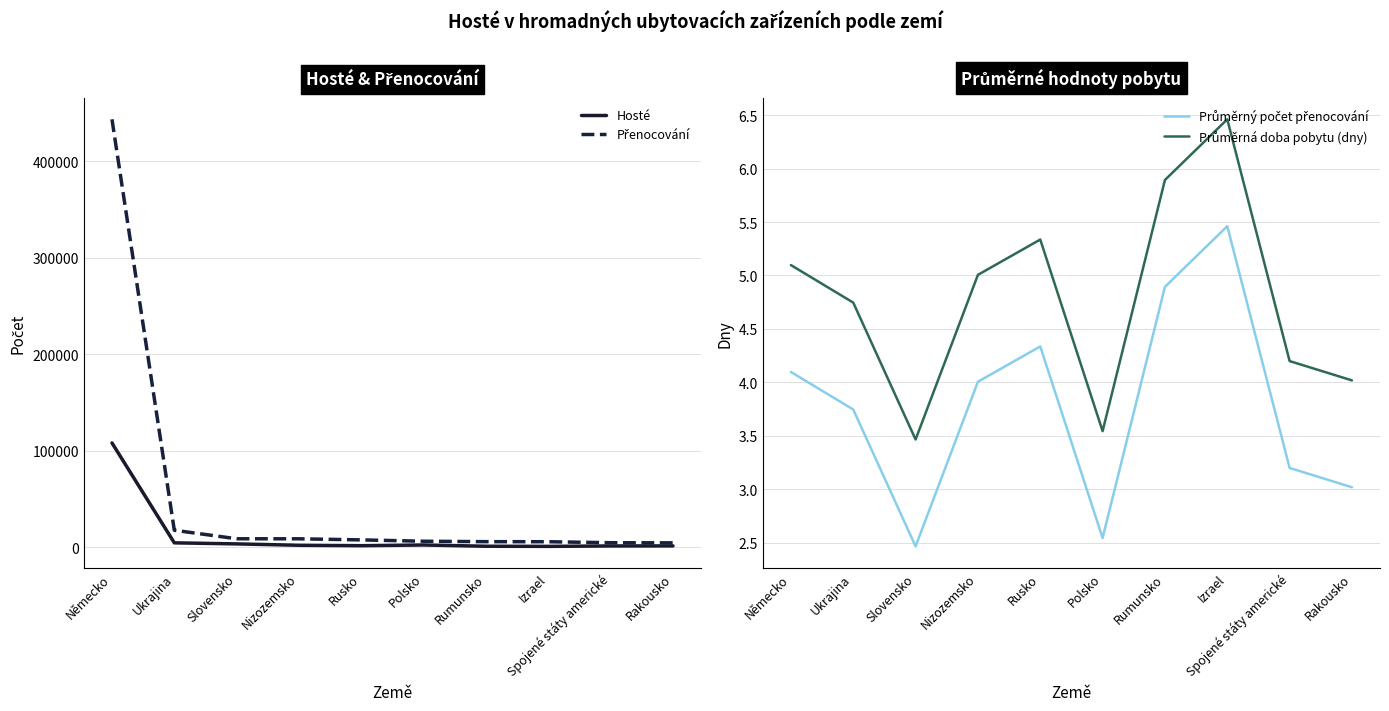

Is the value of Průměrný počet přenocování at Nizozemsko greater than the value of Přenocování at Izrael?

No